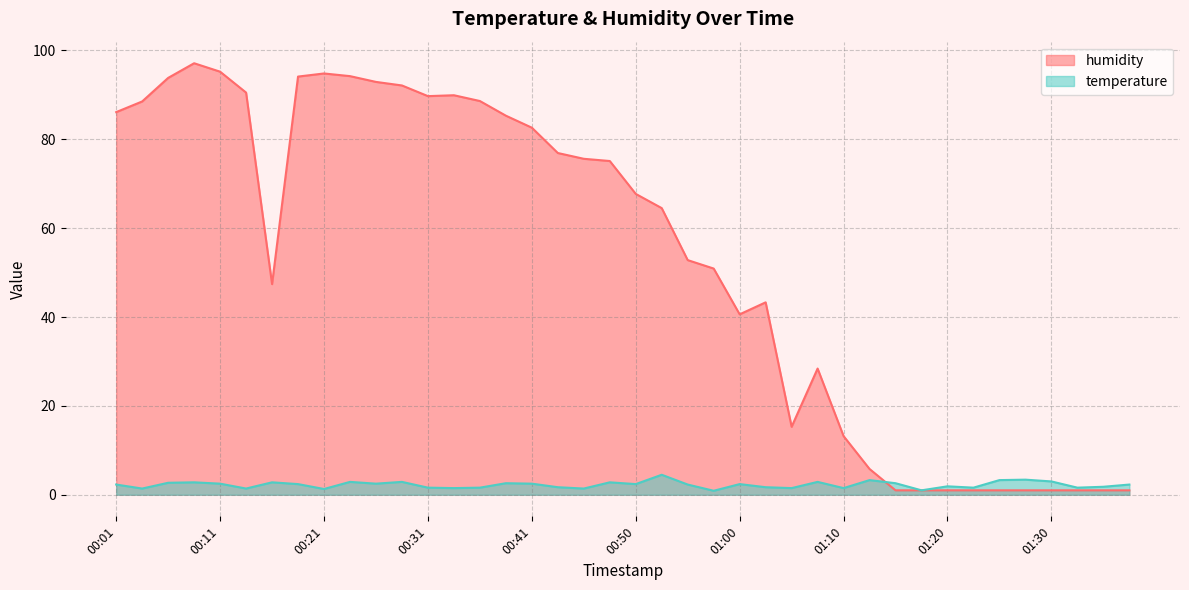

List the labels in order of temperature value, largest first.

00:53, 01:27, 01:13, 01:25, 01:30, 00:23, 00:28, 01:08, 00:08, 00:16, 00:48, 00:06, 00:38, 01:15, 00:11, 00:26, 00:41, 00:18, 00:50, 01:00, 00:01, 00:55, 01:37, 01:20, 01:35, 00:43, 01:03, 00:31, 00:36, 01:22, 01:32, 00:33, 01:05, 01:10, 00:04, 00:13, 00:46, 00:21, 01:18, 00:58